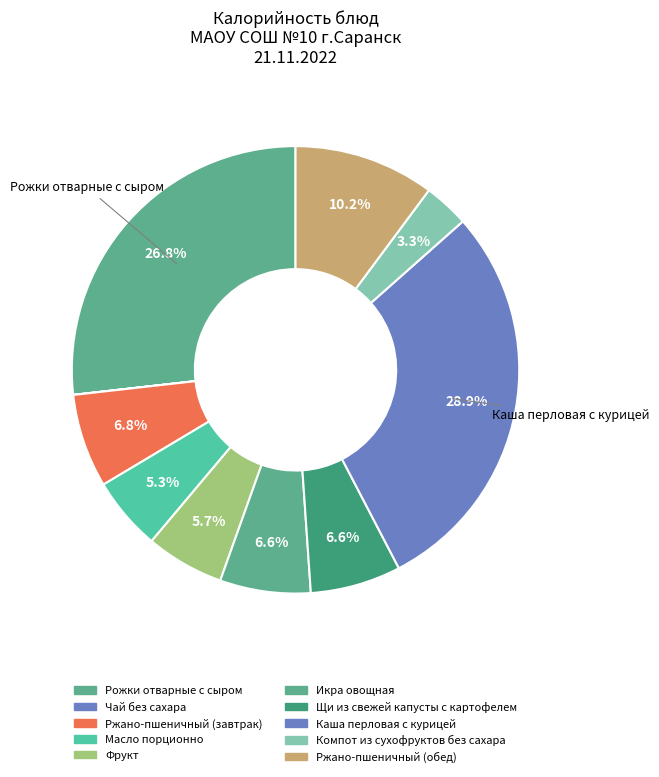

What portion of the pie excludes Икра овощная?

93.4%